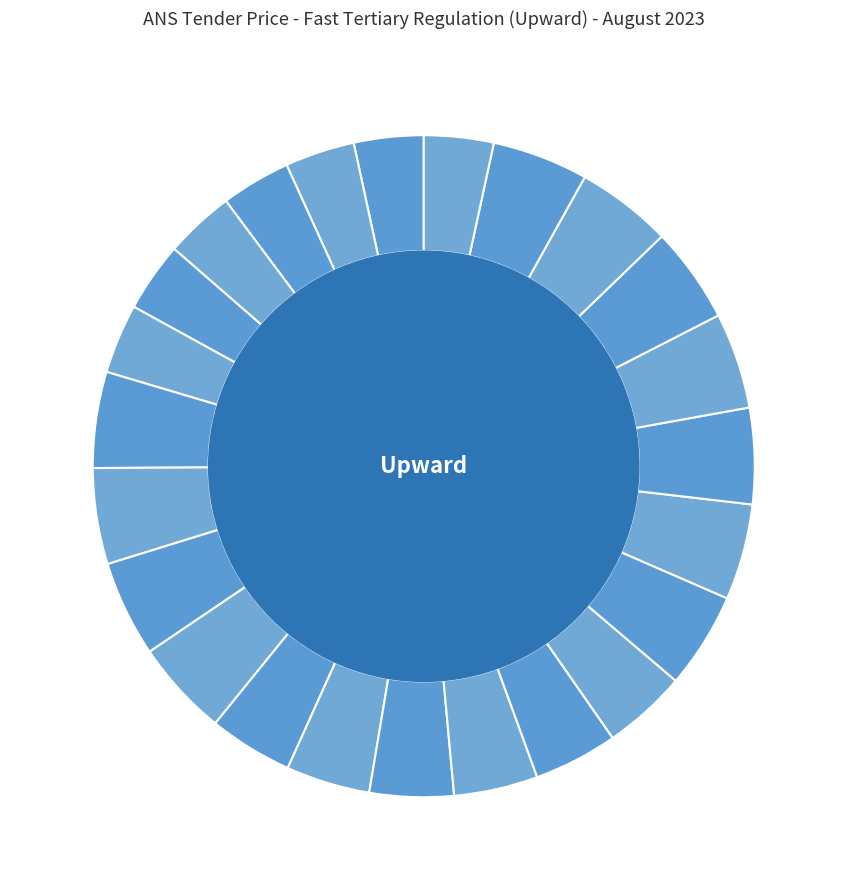

Approximately how many times larger is the value at 08-09 compared to 10-11?

1.1